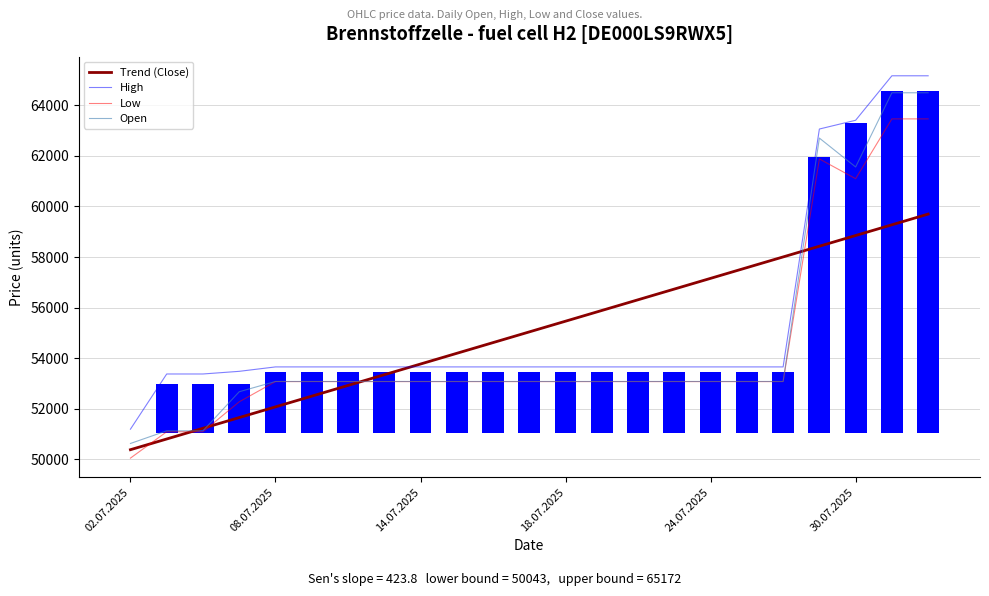

How many groups of bars are there?

23